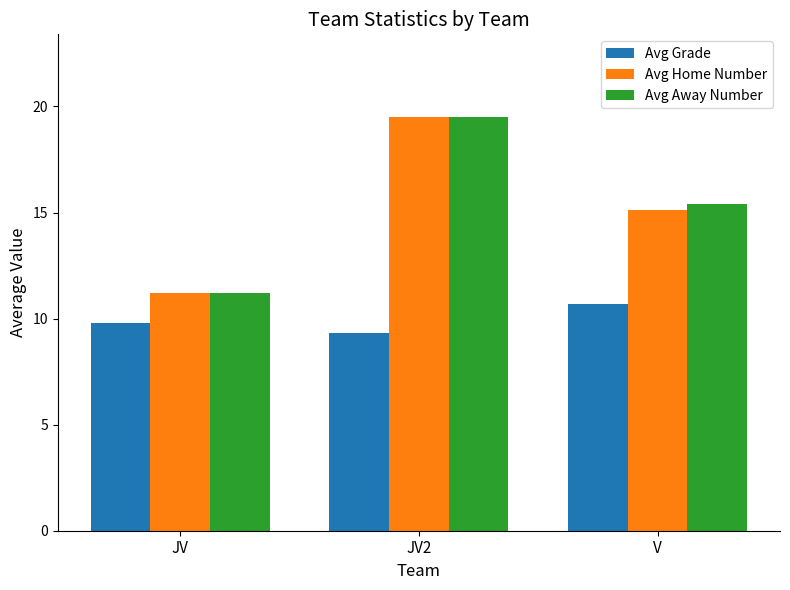

What is the minimum value for Avg Home Number?

11.2